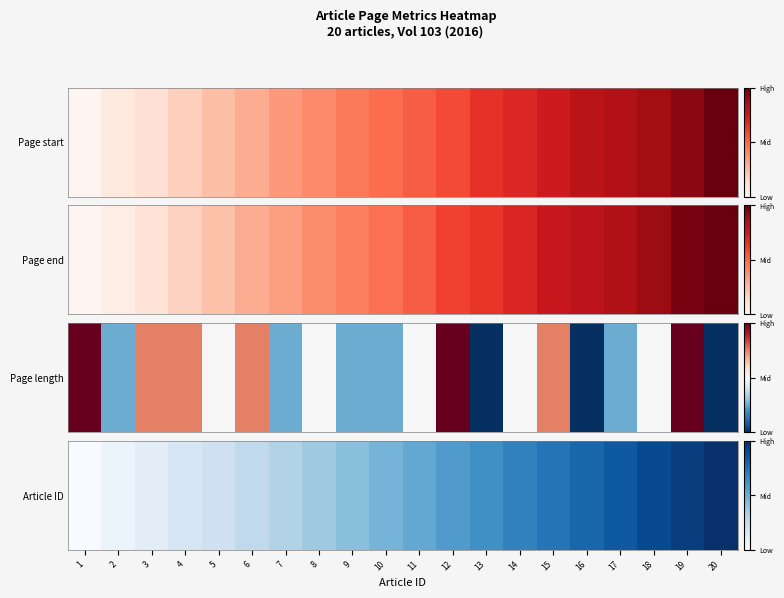

List the labels in order of value, largest first.

20, 19, 18, 17, 16, 15, 14, 13, 12, 11, 10, 9, 8, 7, 6, 5, 4, 3, 2, 1